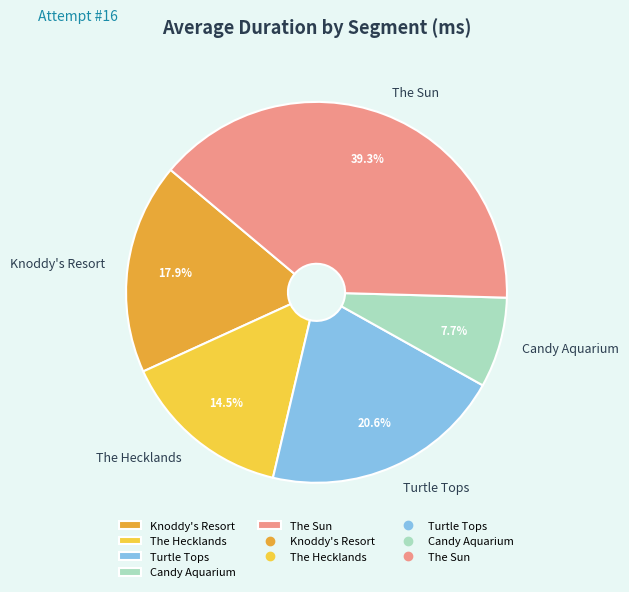

To the nearest percent, what is the difference between the largest and smallest slice percentages?

32%